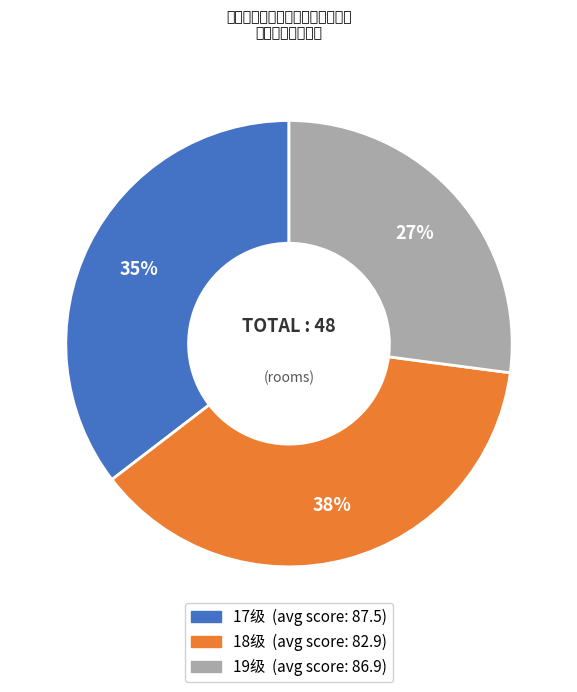

Is there any slice that represents more than half of the pie?

No